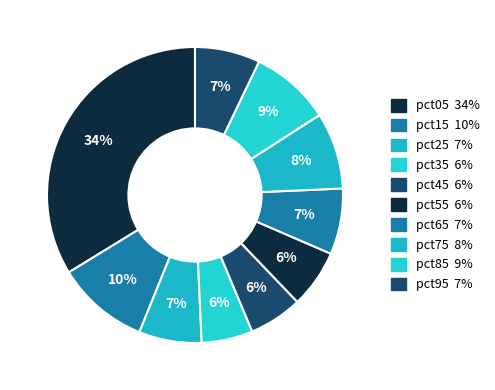

Combined, do pct95 and pct75 account for over 50%?

No